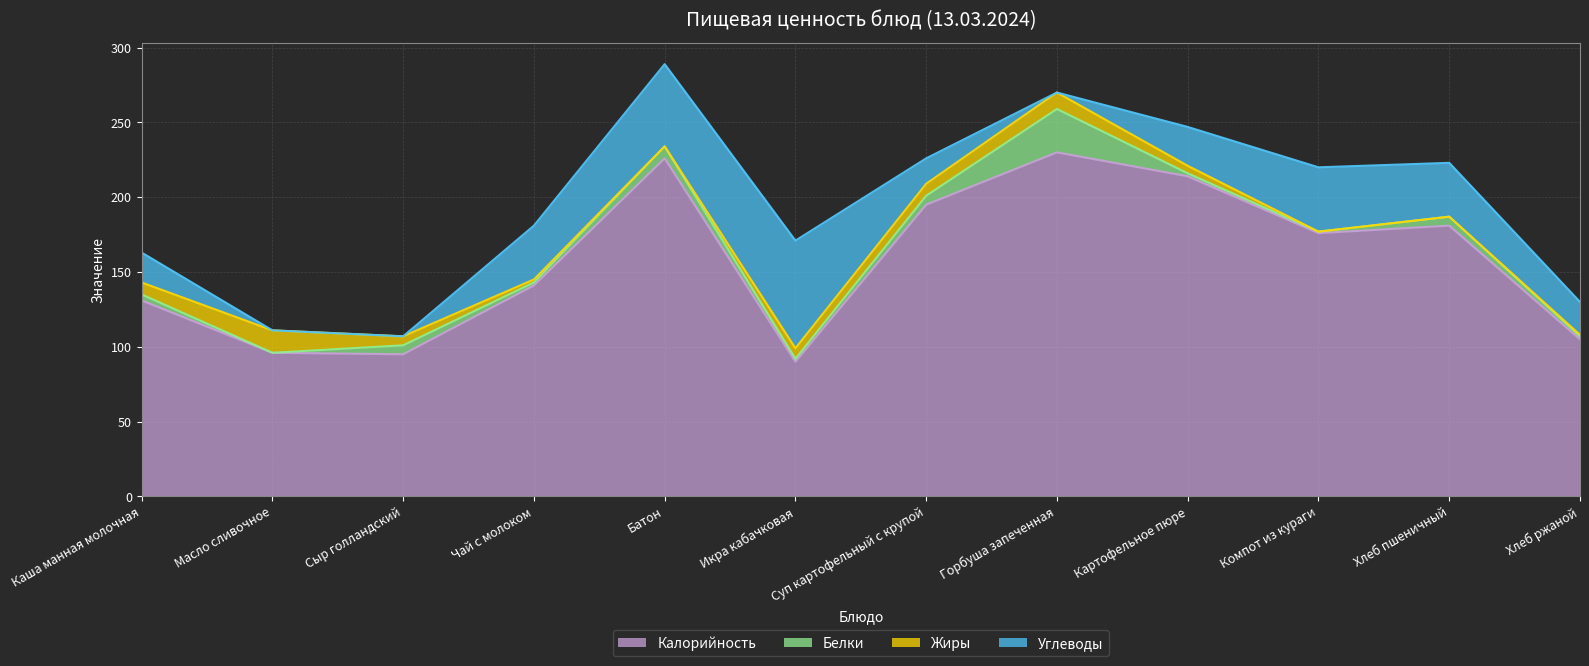

Which series has the widest spread of values?

Калорийность